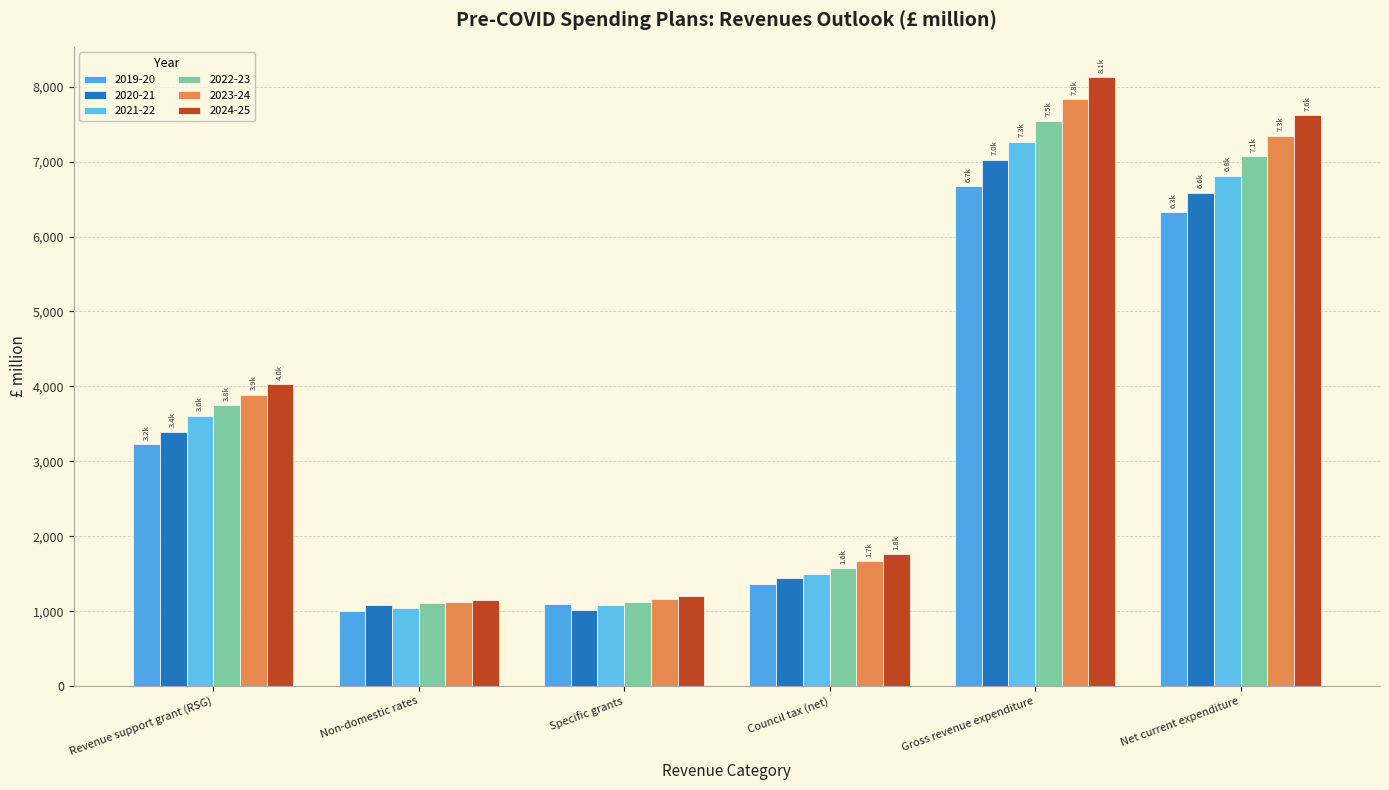

What is the value of the 2020-21 bar at the 6th from the left?

6585.8